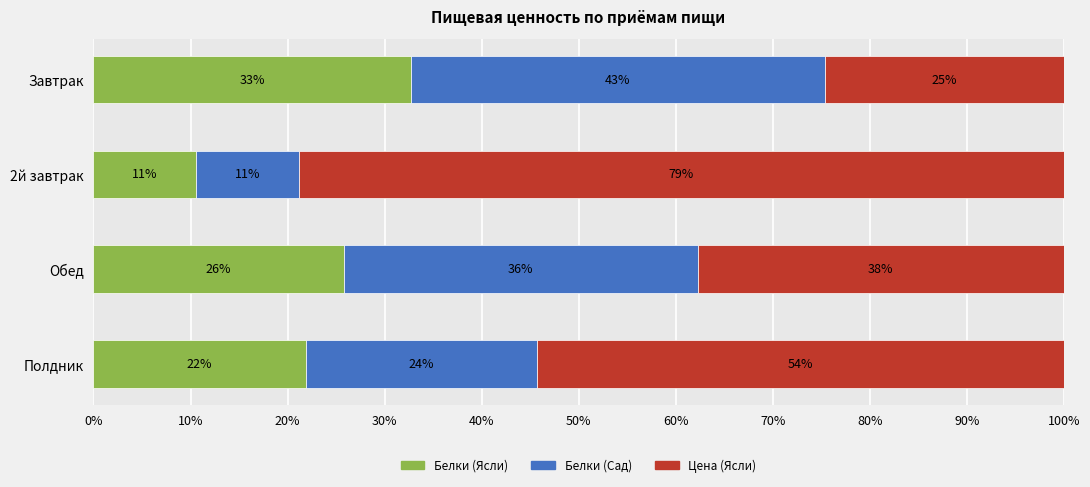

What are all the series names shown in the legend?

Белки (Ясли), Белки (Сад), Цена (Ясли)